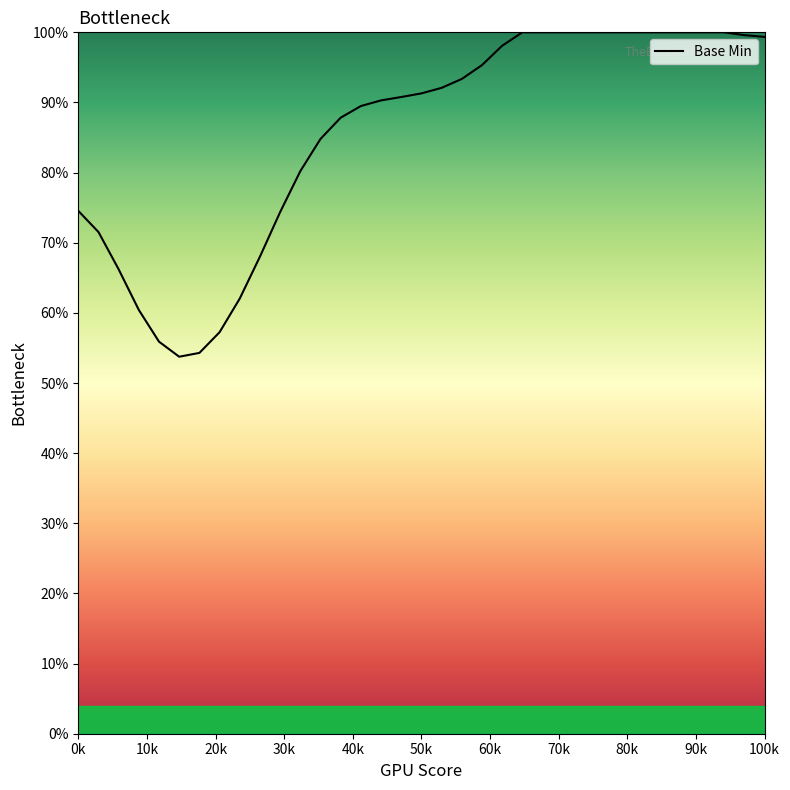

What is the highest value of the Base Min series?

100.0